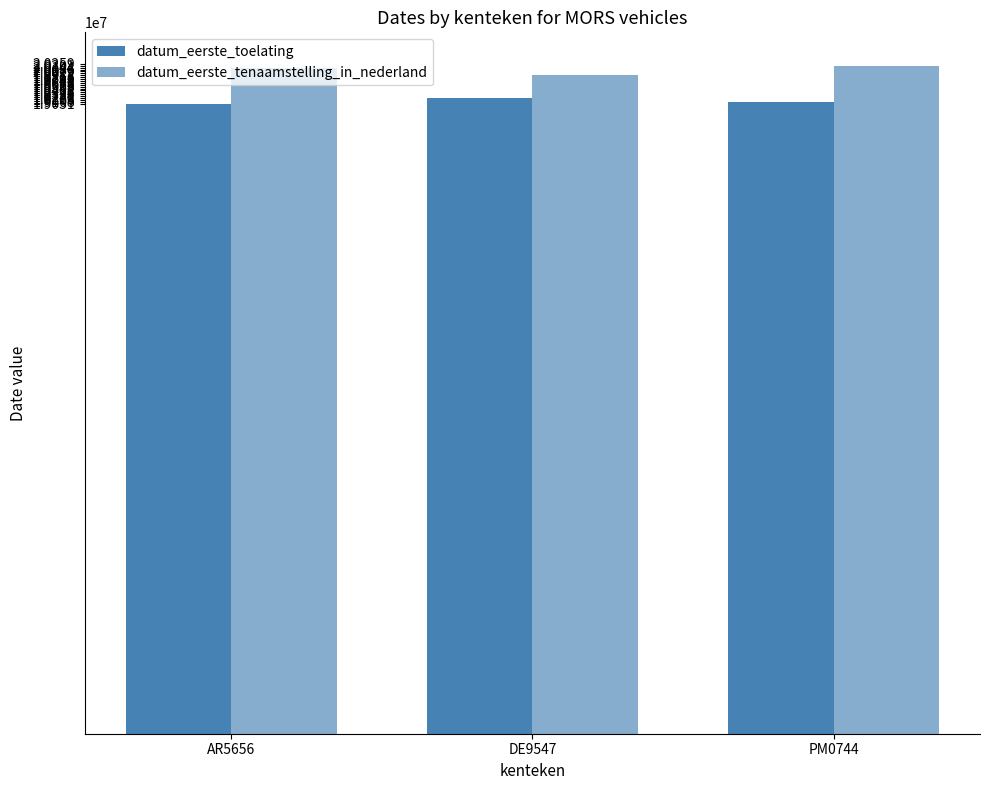

How many data points in datum_eerste_tenaamstelling_in_nederland are less than 20130322?

1